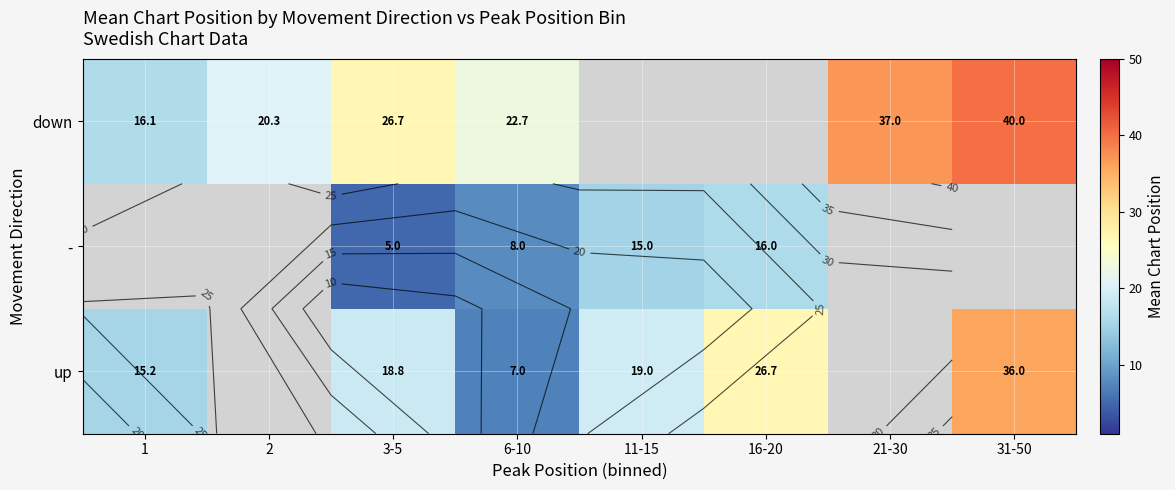

What is the minimum value shown in the chart?

5.0